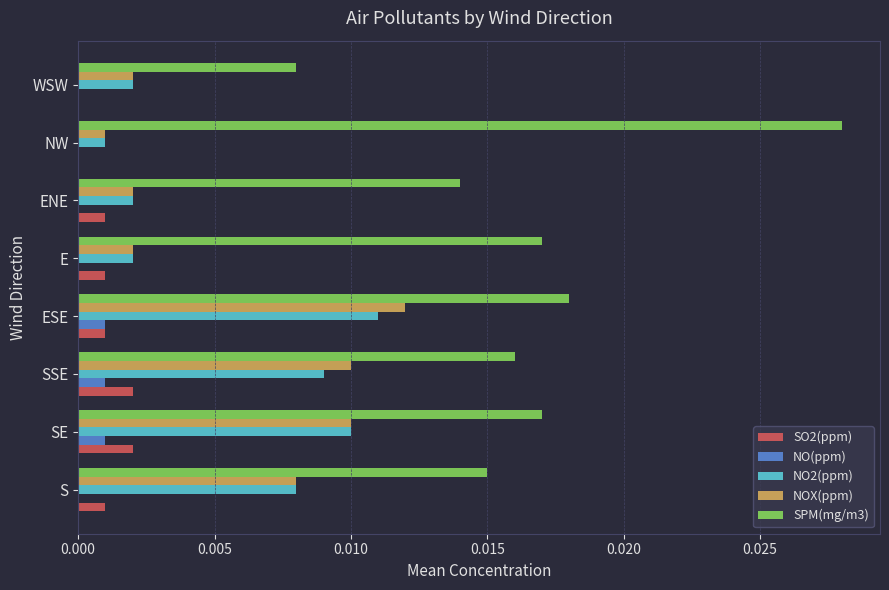

Which series has the largest total across all categories?

SPM(mg/m3)